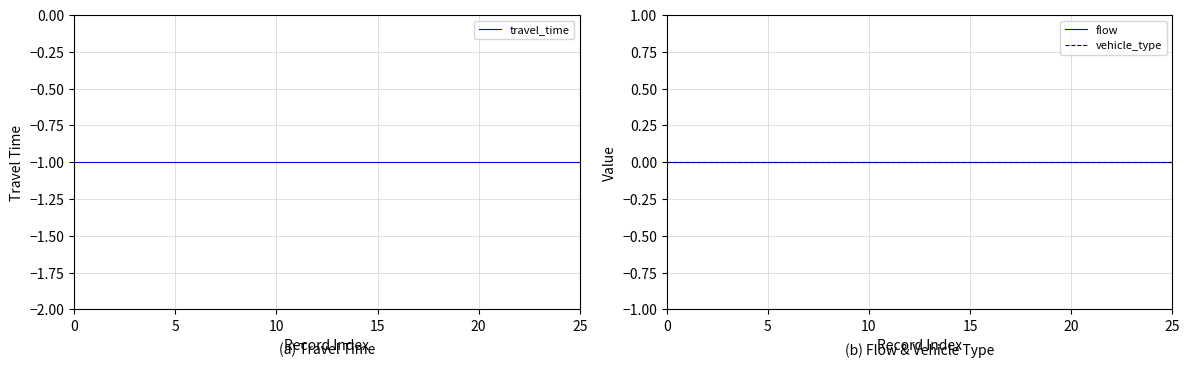

Which series has the largest total across all categories?

flow